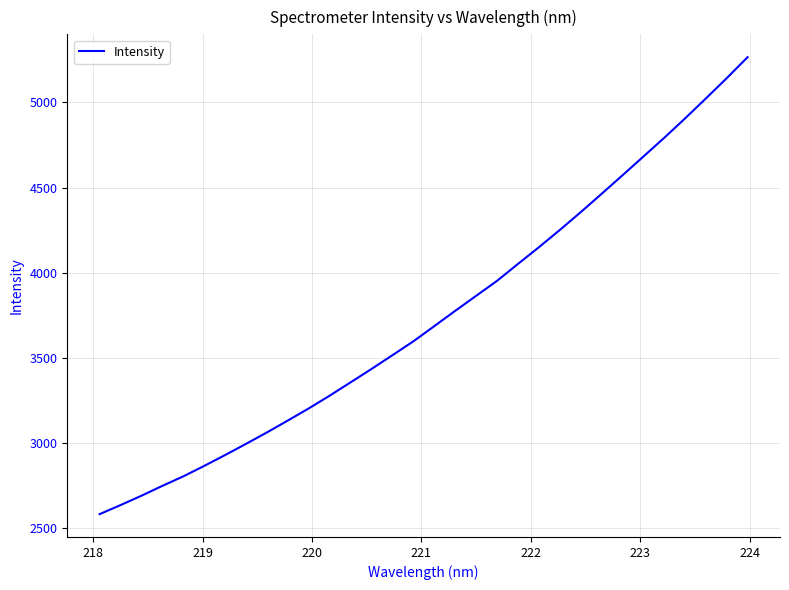

What is the greatest value displayed?

5265.4